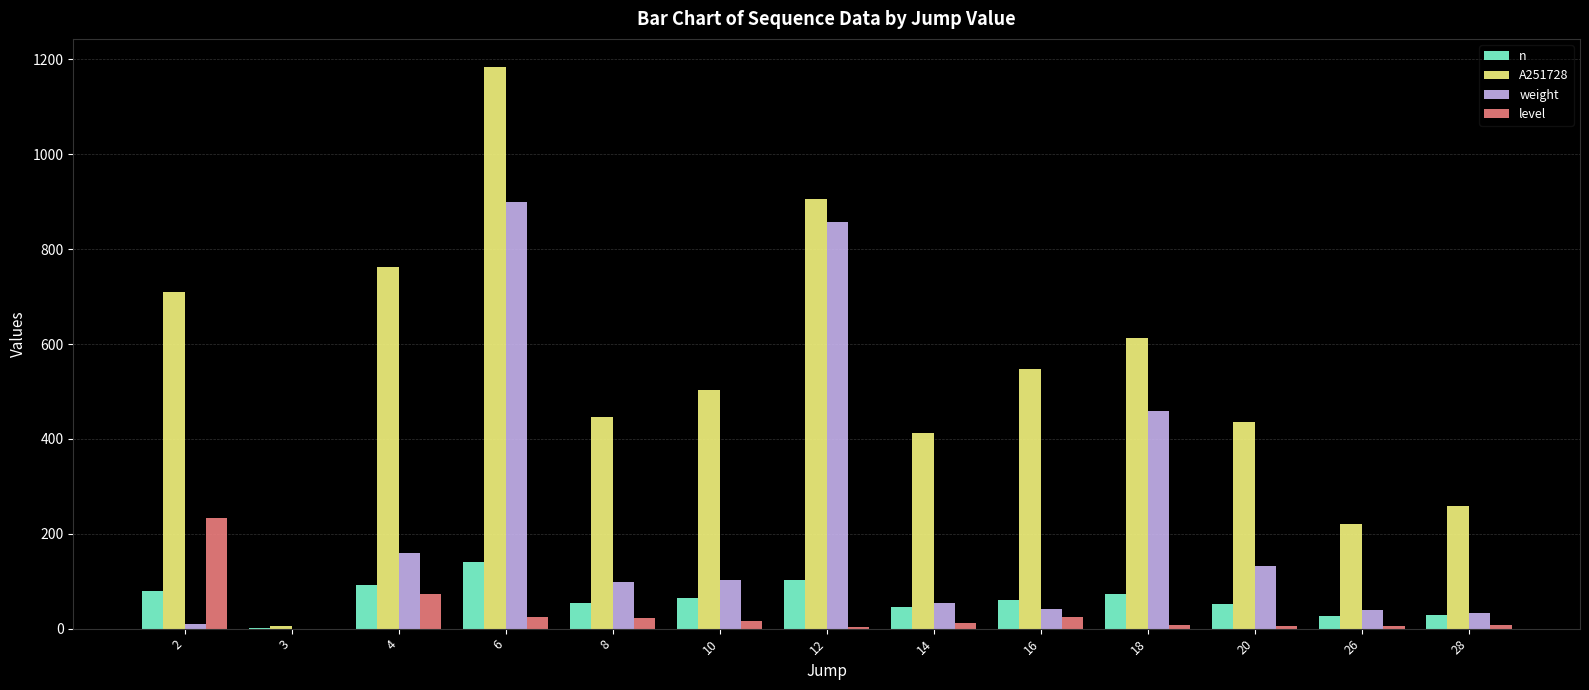

What is the average value of the weight series?

222